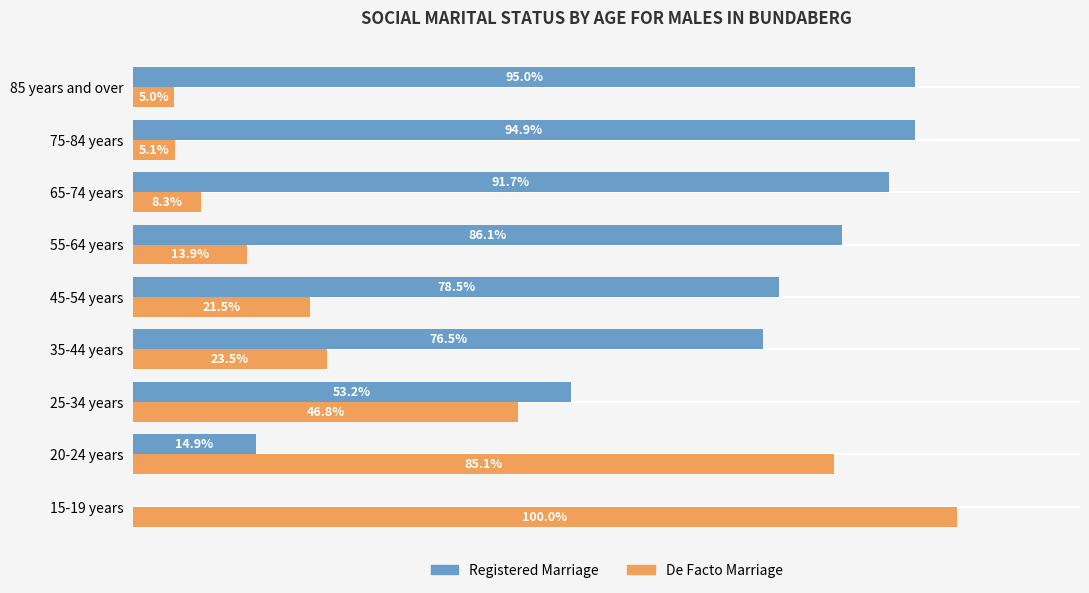

Which category has the highest value in the Registered Marriage series?

85 years and over